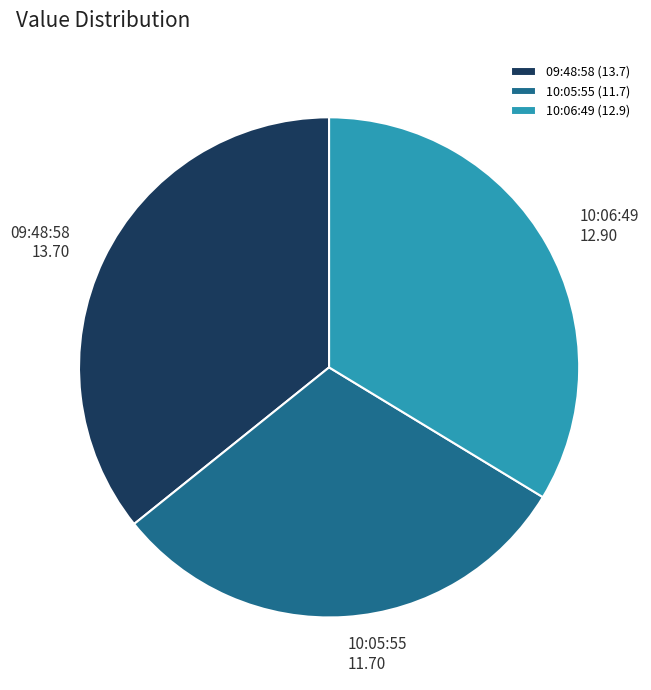

Is 09:48:58 (13.7) the majority of the pie?

No